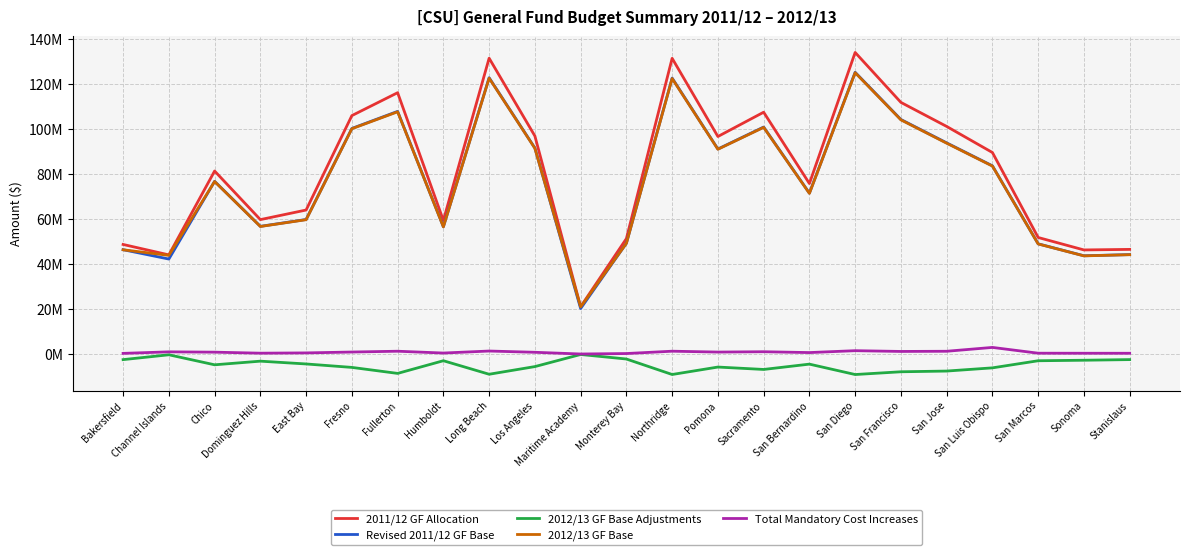

What is the minimum value shown in the chart?

-8978250